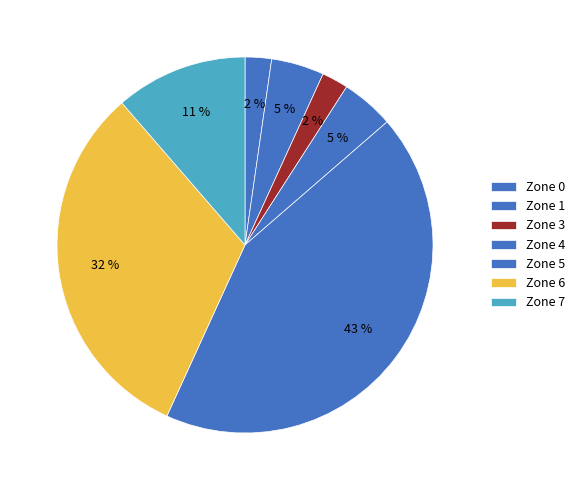

How many slices are in this pie chart?

7